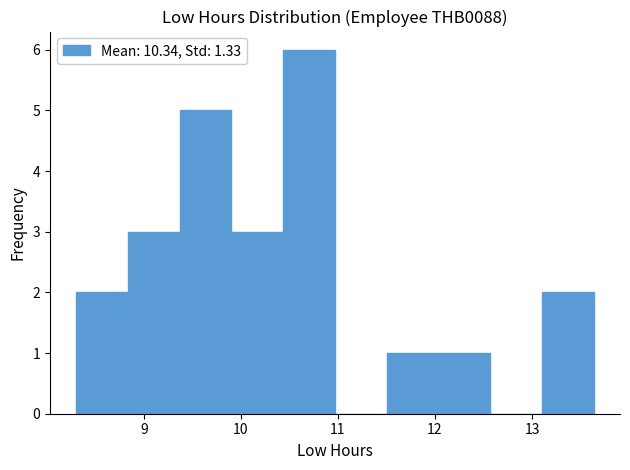

Over which range of the x-axis is the bar tallest?

10.4 to 11.0